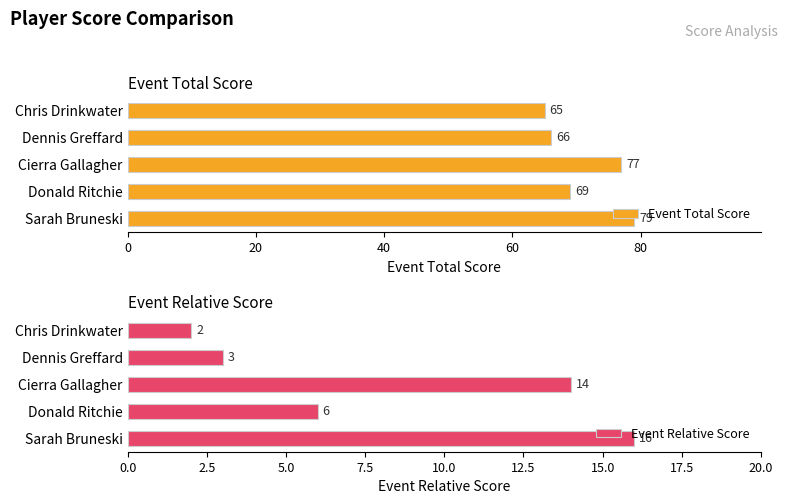

Rank the categories by Event Total Score value from lowest to highest.

Chris Drinkwater, Dennis Greffard, Donald Ritchie, Cierra Gallagher, Sarah Bruneski